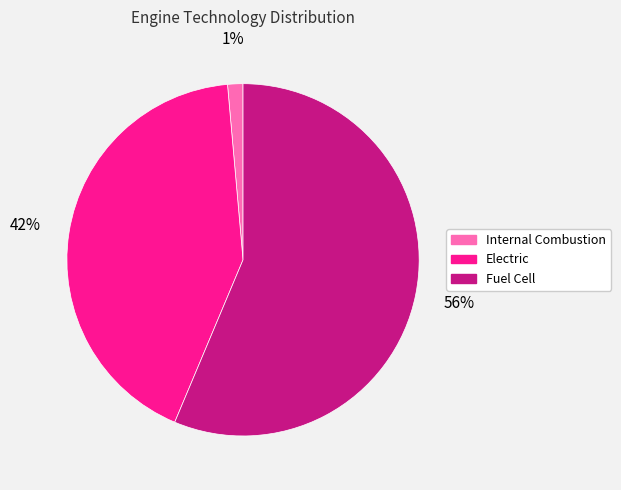

True or false: Internal Combustion accounts for 1% of the total.

True